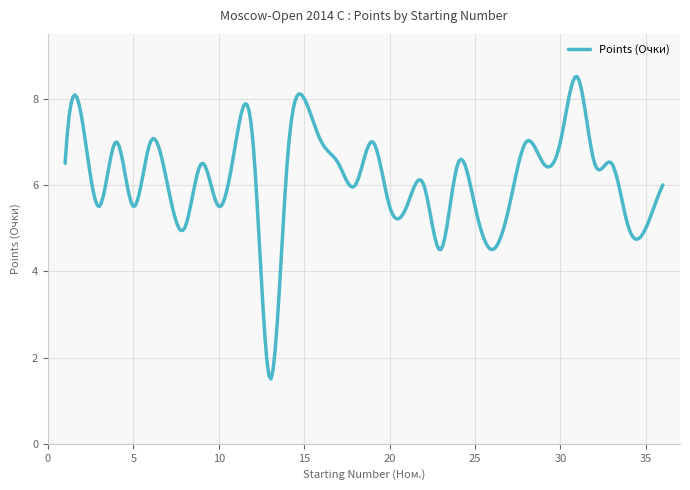

What is the difference between the maximum and minimum values?

7.0